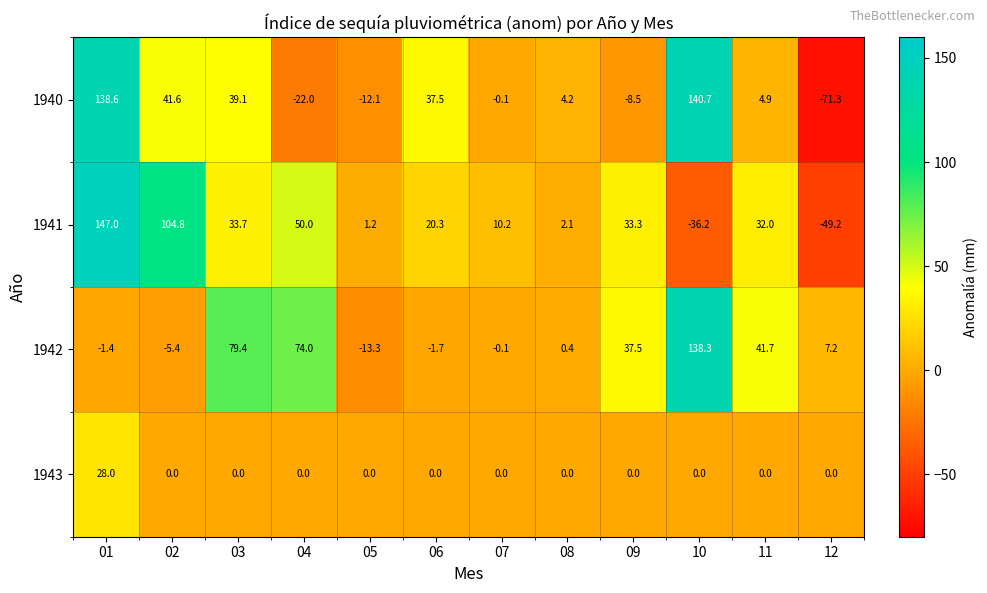

What is the difference between the highest and lowest values at 04?

96.0